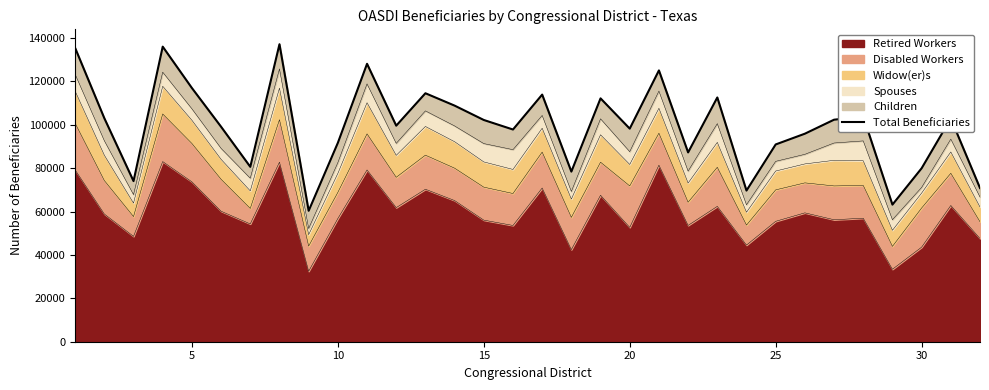

What is the highest value of the Retired Workers series?

83034